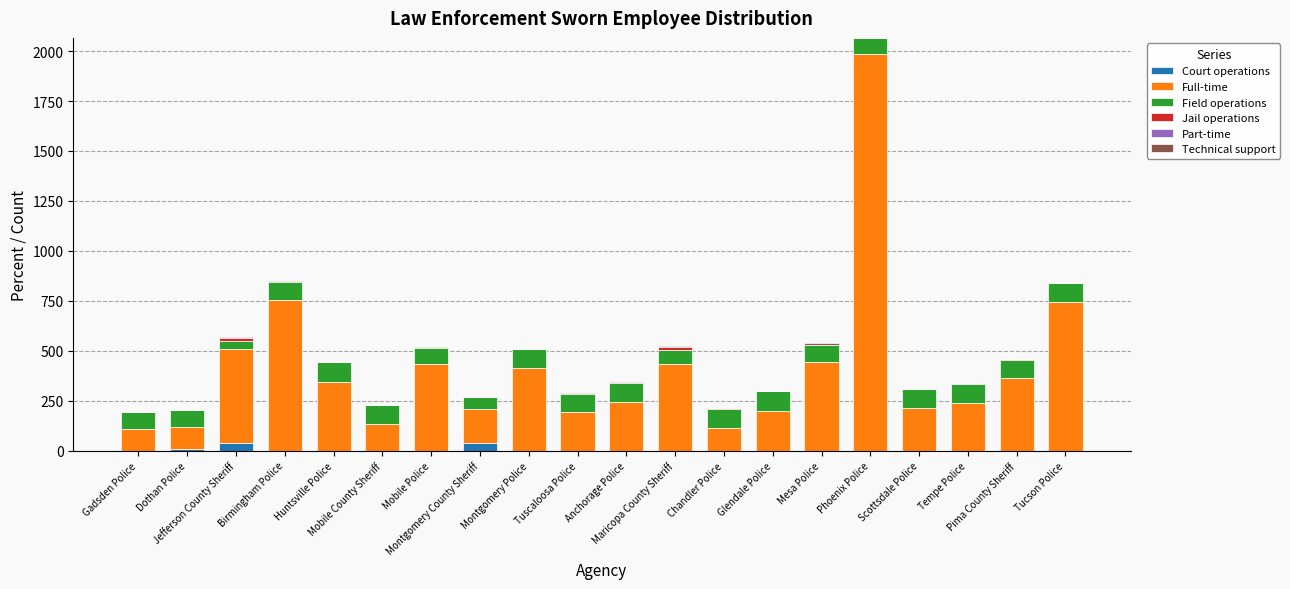

Are the bars horizontal?

No